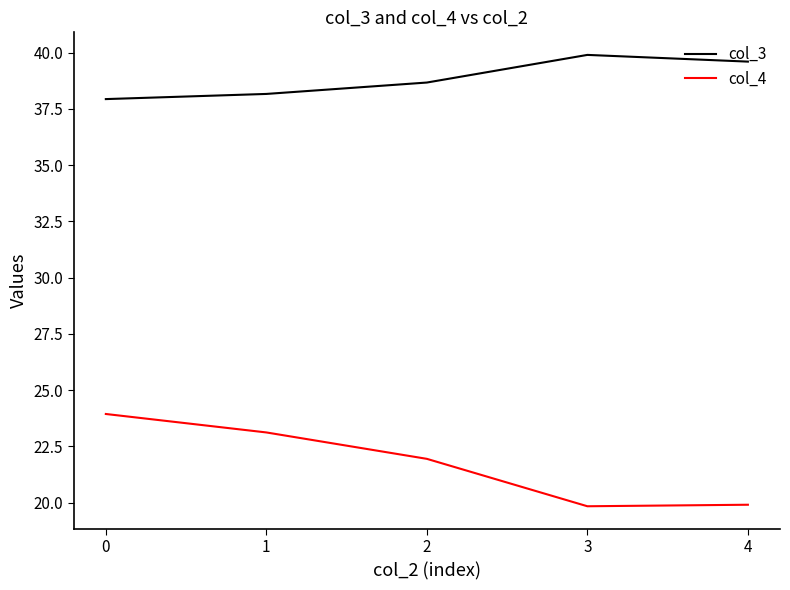

List the series in order of their overall mean, lowest first.

col_4, col_3